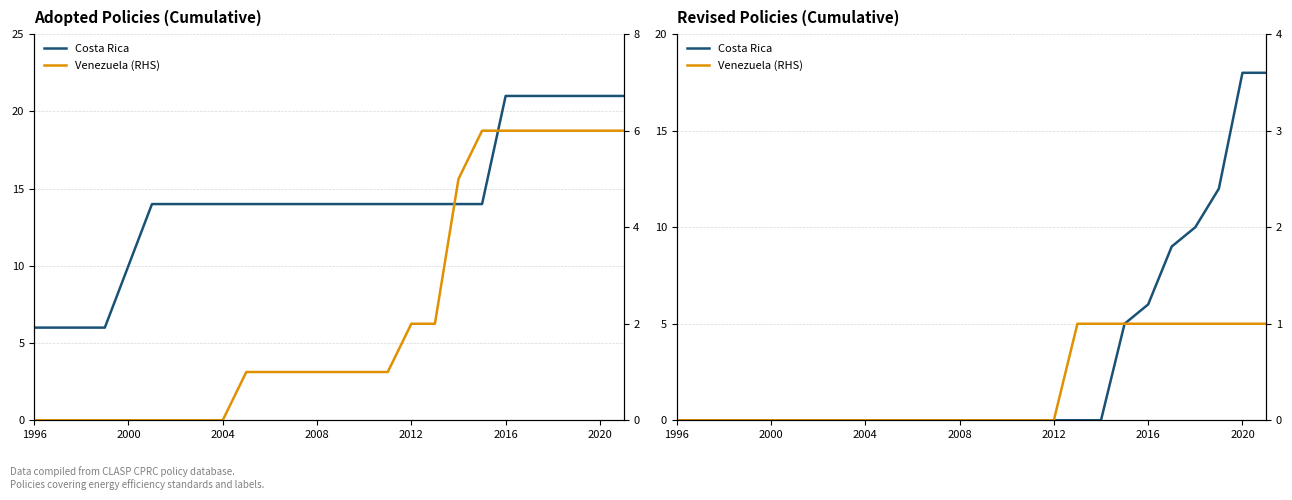

List the series in order of their peak value, lowest first.

Venezuela (RHS), Costa Rica